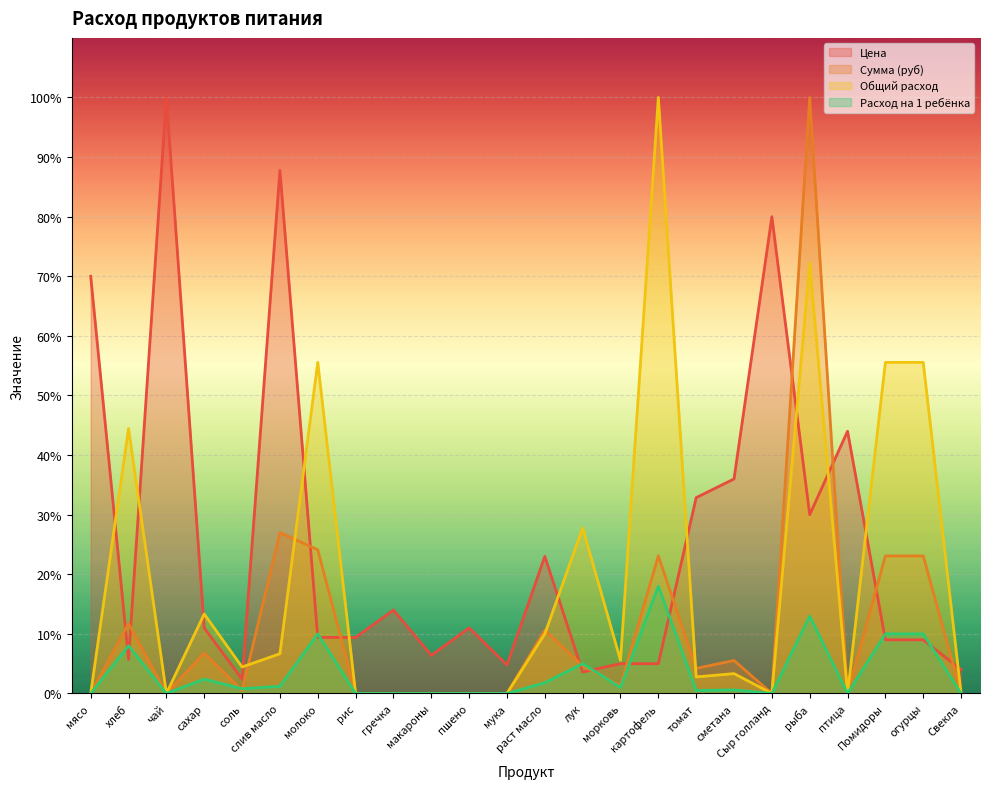

True or false: Расход на 1 ребёнка has a value of 3.7 at сахар.

False